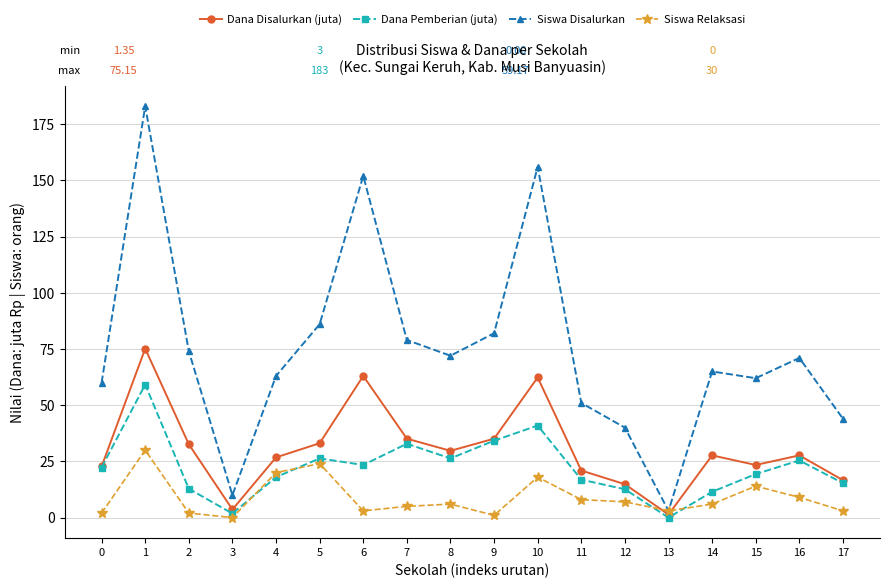

Which series has the largest total across all categories?

Siswa Disalurkan